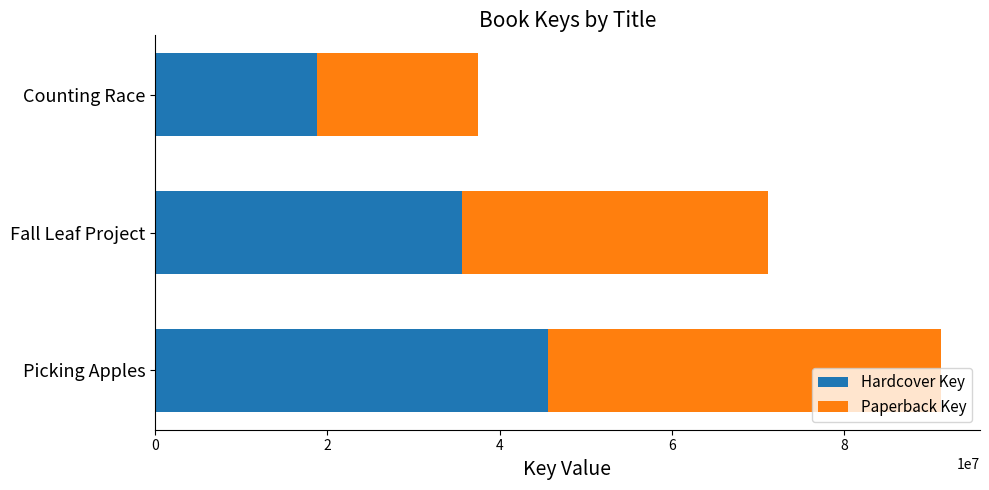

True or false: Hardcover Key has a value of 63480922 at Fall Leaf Project.

False